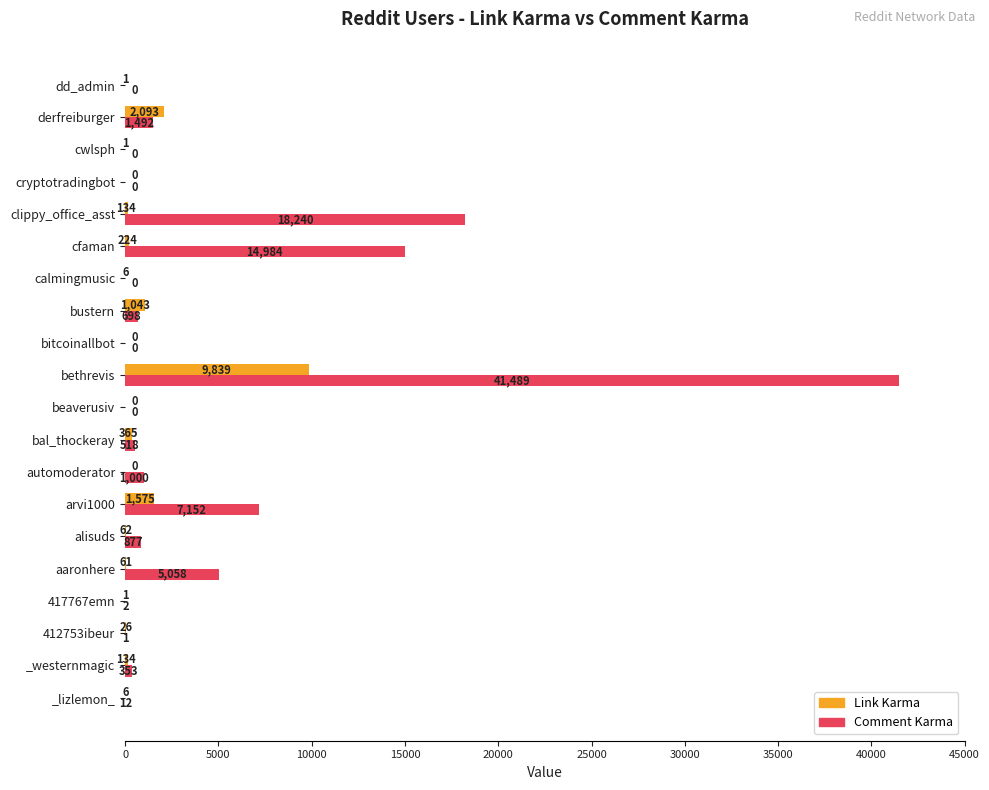

Between automoderator and cfaman, which series saw the biggest shift?

Comment Karma